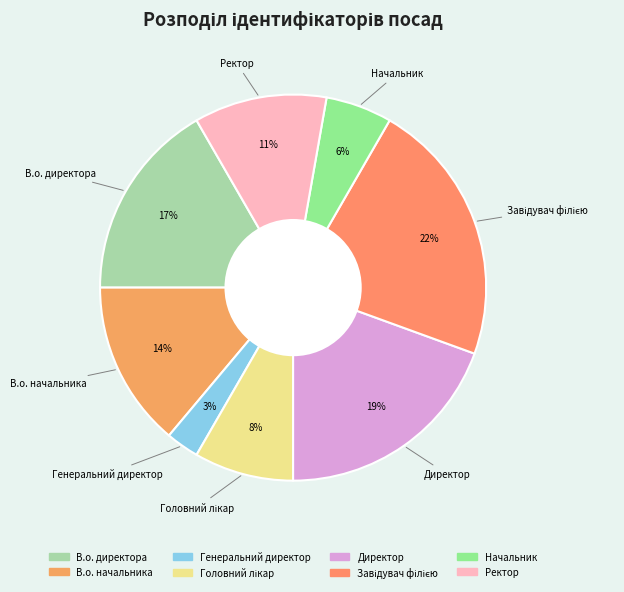

What is the smallest slice in the pie chart?

Генеральний директор